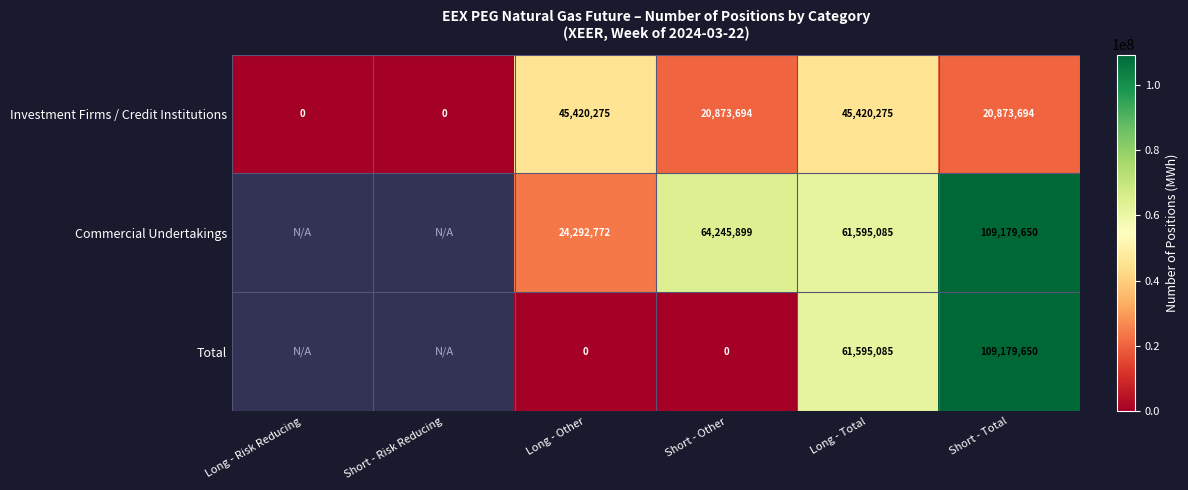

Is it true that Total equals 12558738.1 at Long - Total?

False